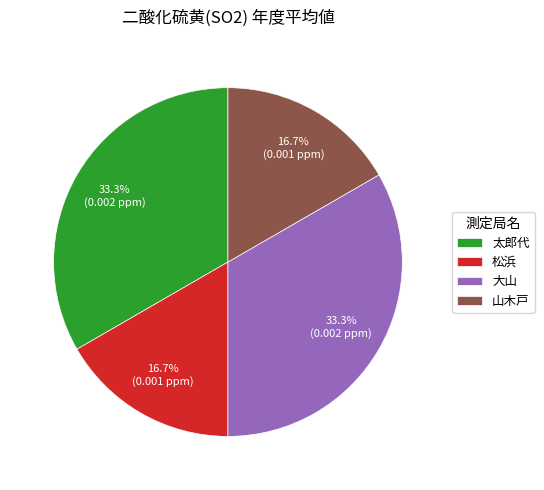

Combined, do 松浜 and 山木戸 account for over 50%?

No